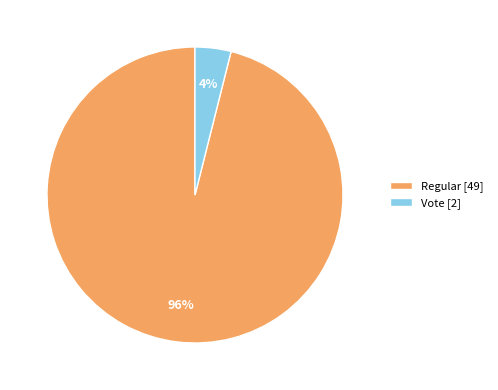

Do Regular [49] and Vote [2] together represent more than half of the pie?

Yes